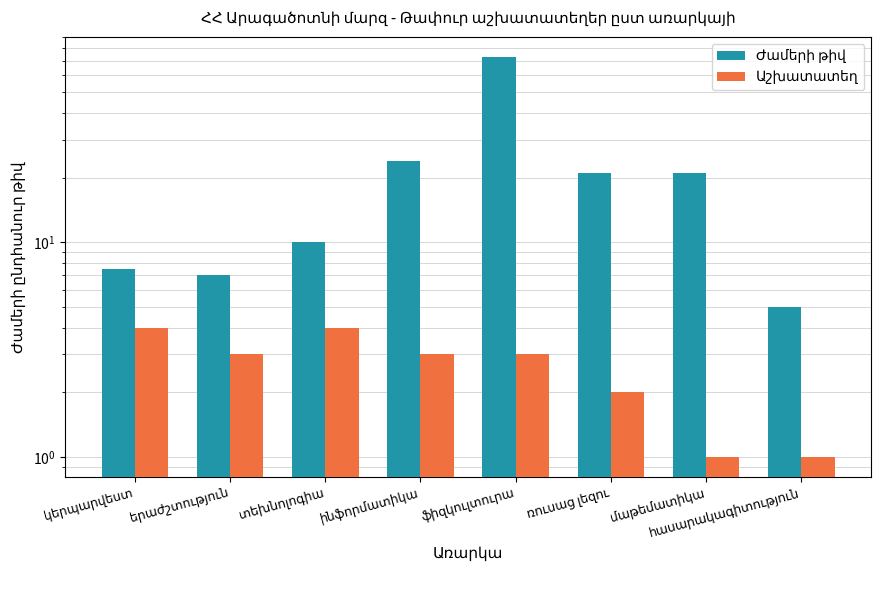

Is it true that Աշխատատեղ equals 2.0 at ռուսաց լեզու?

True